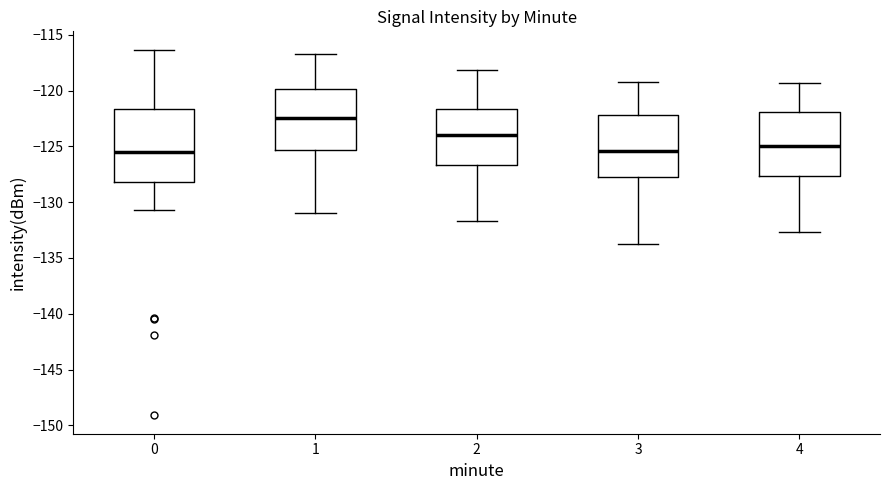

Reading left to right, read every box against the y-axis: the position of its median line, the range the box covers, and the ends of its whiskers. The values are not printed on the chart, so give them approximately, as read against the axis.

0: median -125.5, box -128.0 to -121.5, whiskers -130.5 to -116.5
1: median -122.5, box -125.5 to -120.0, whiskers -131.0 to -116.5
2: median -124.0, box -126.5 to -121.5, whiskers -131.5 to -118.0
3: median -125.5, box -127.5 to -122.0, whiskers -134.0 to -119.0
4: median -125.0, box -127.5 to -122.0, whiskers -132.5 to -119.5